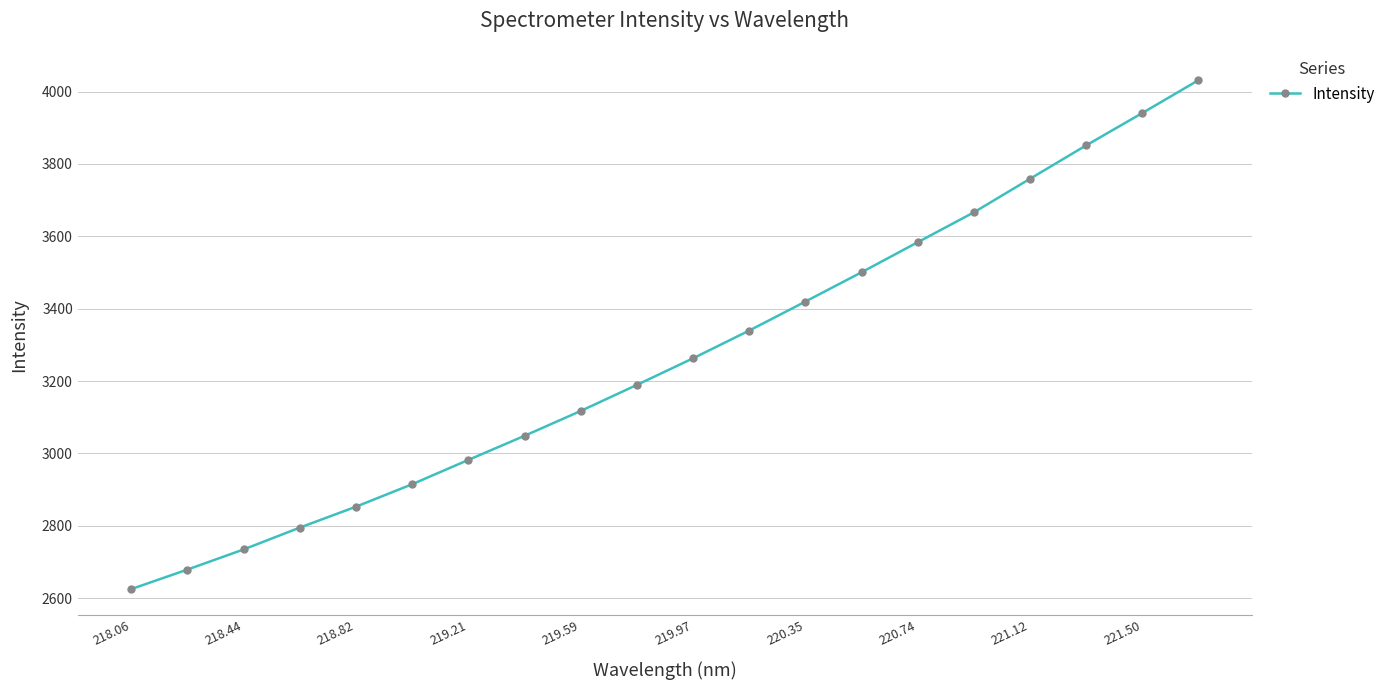

What is the greatest value displayed?

4031.5